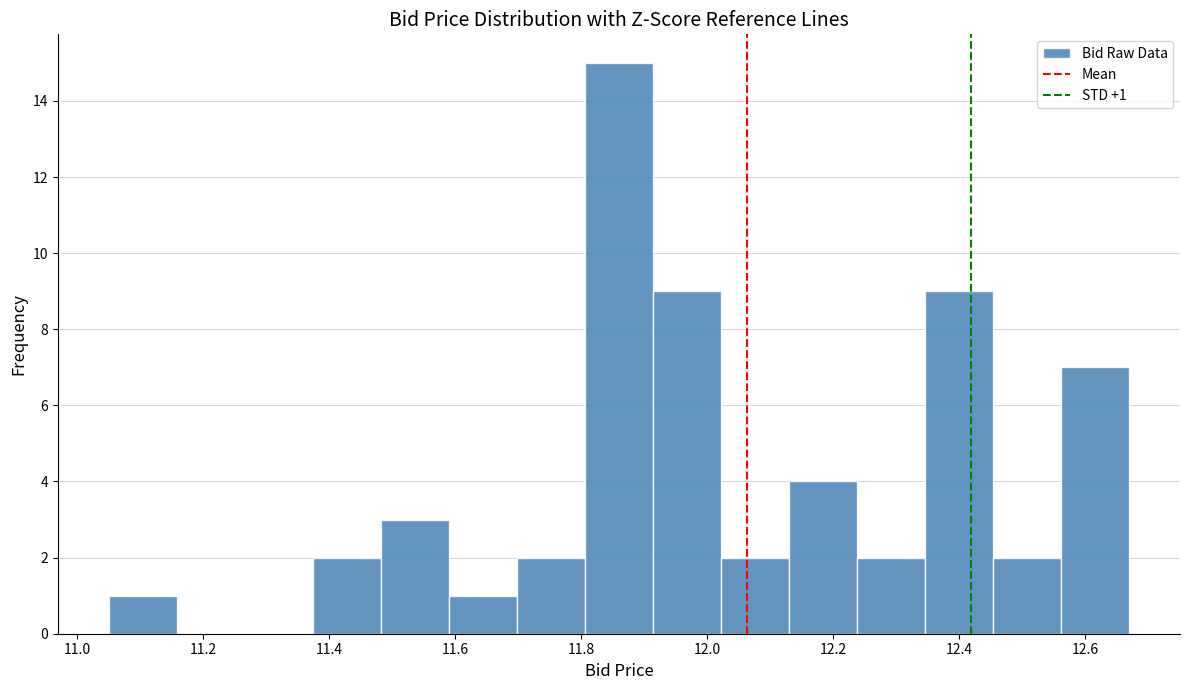

Over which range of the x-axis is the bar tallest?

11.806 to 11.914